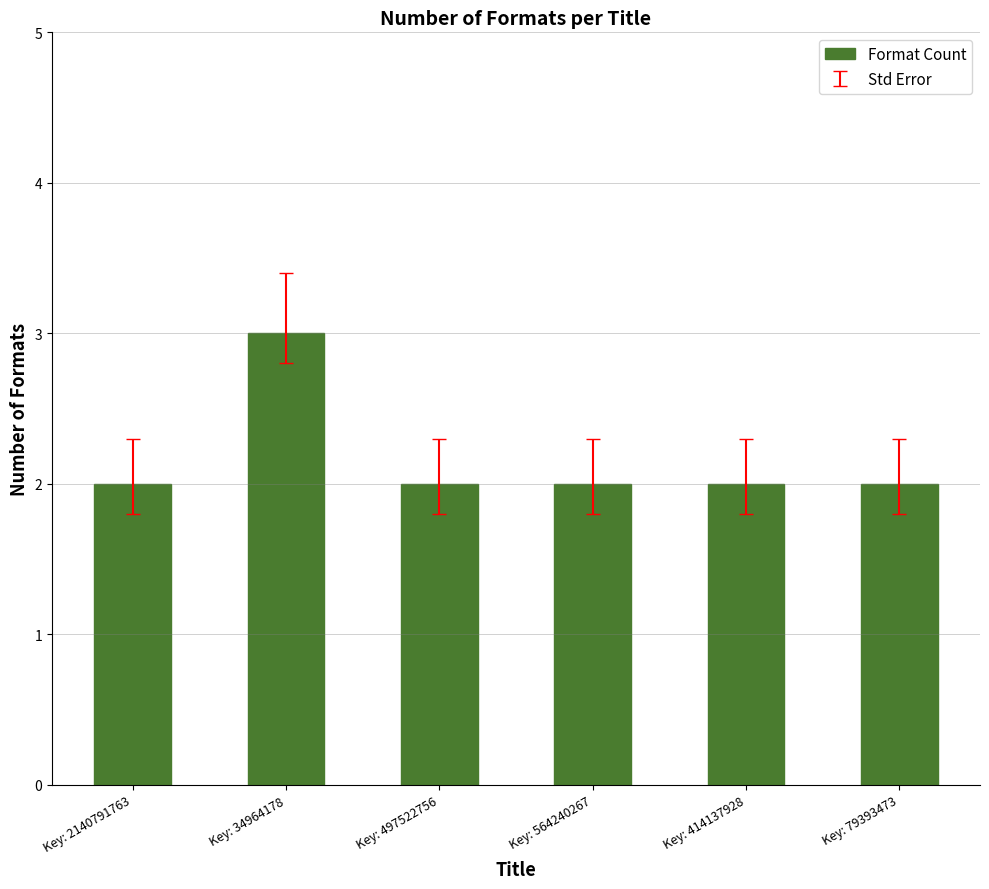

Which has a higher value, Key: 564240267 or Key: 34964178?

Key: 34964178